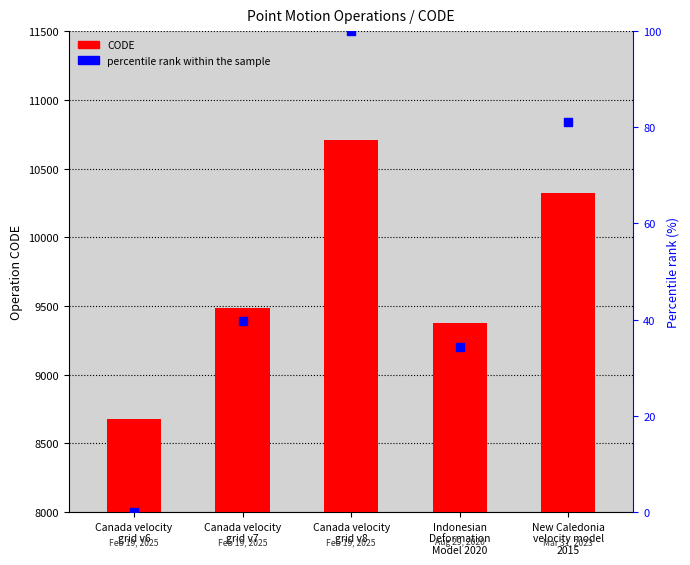

Is the value of percentile rank within the sample at Canada velocity
grid v7 greater than the value of CODE at Indonesian
Deformation
Model 2020?

No